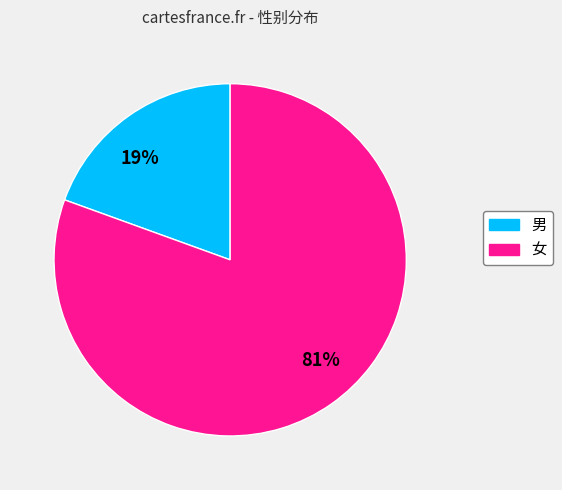

How many slices are in this pie chart?

2